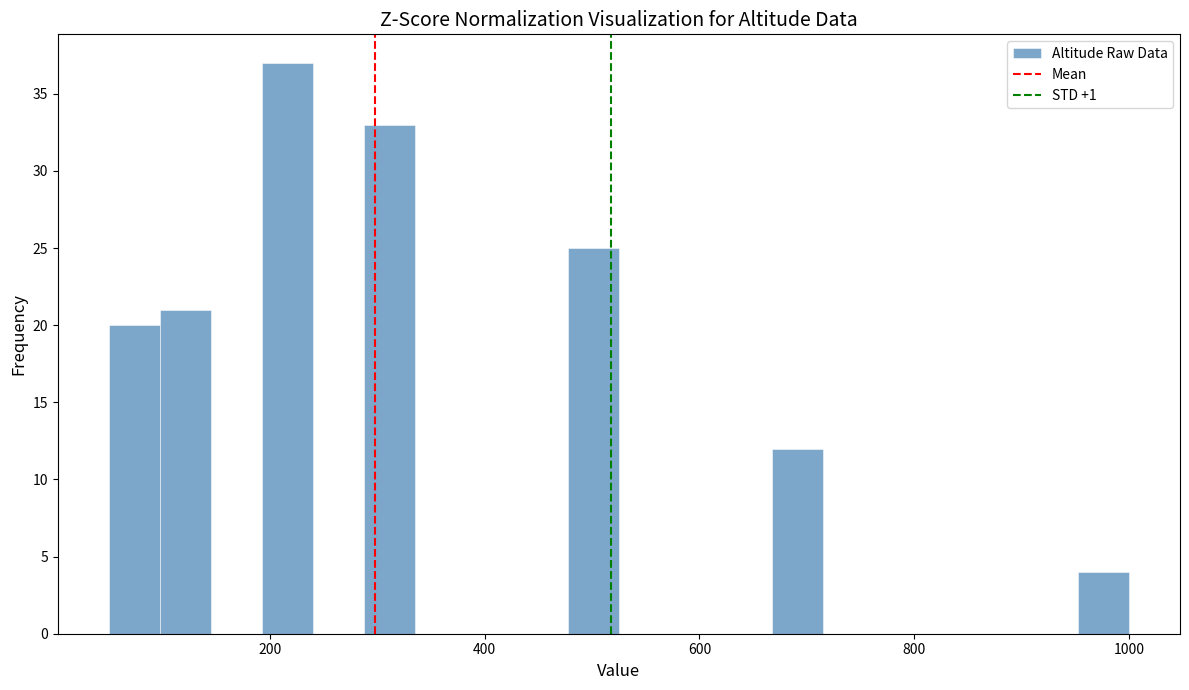

Around what value on the x-axis is the tallest bar? Give the approximate position of its centre, as read against the axis.

220